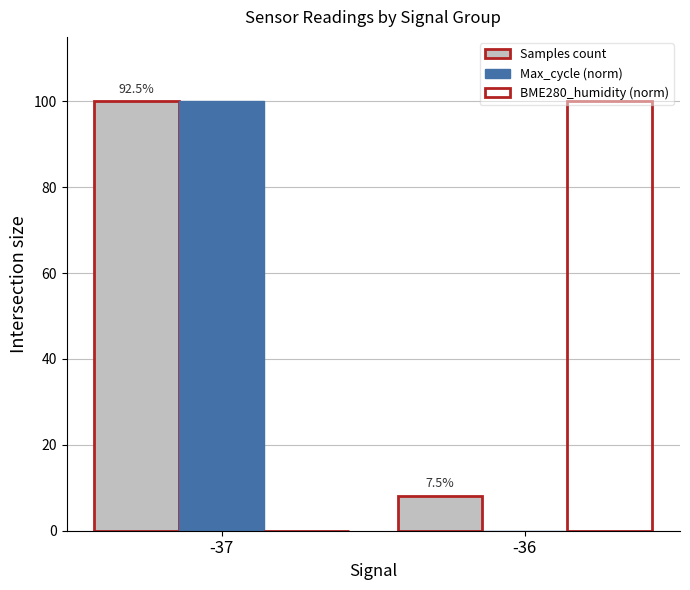

Is the value of BME280_humidity (norm) at -37 greater than the value of Max_cycle (norm) at -37?

No